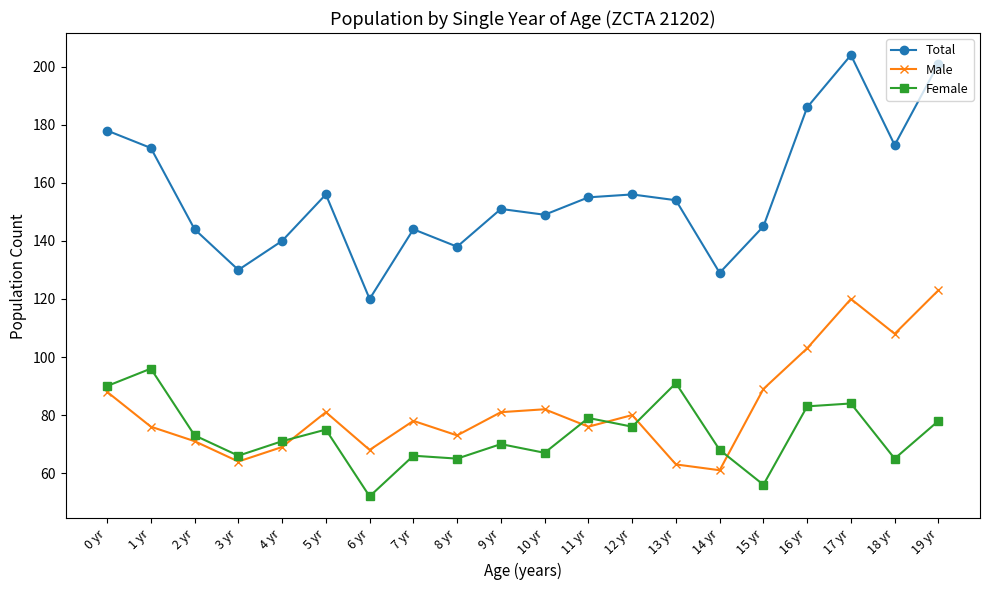

Where is the first local minimum for Male?

3 yr